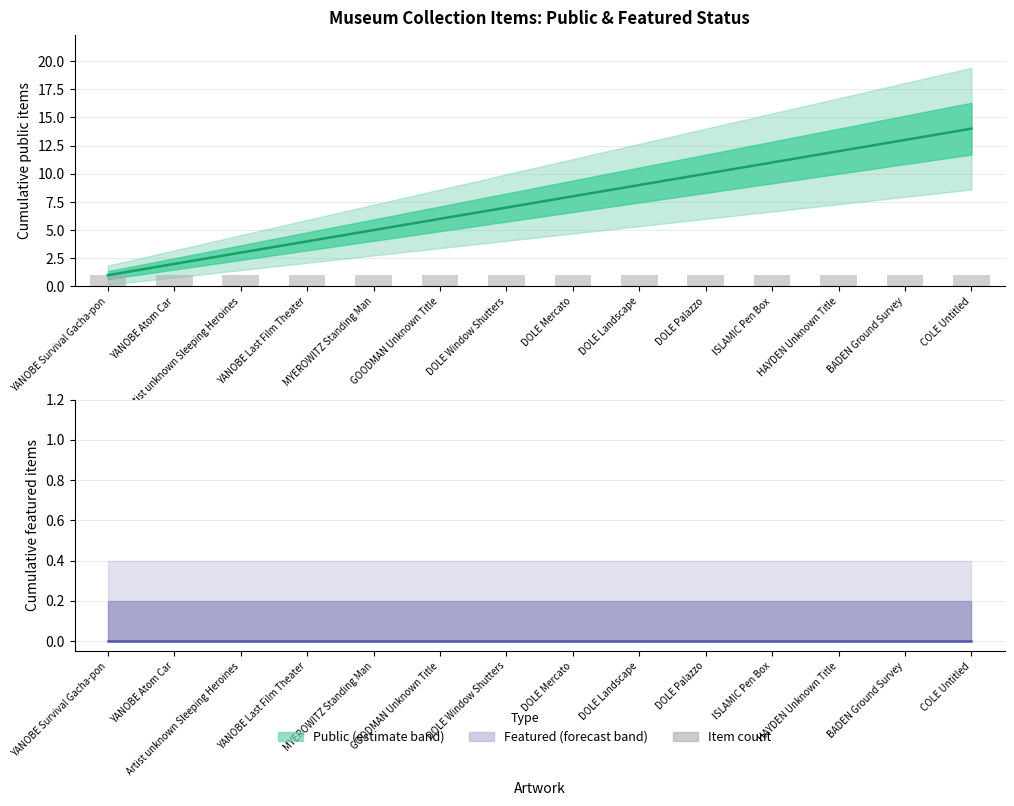

Does the chart contain any negative values?

No